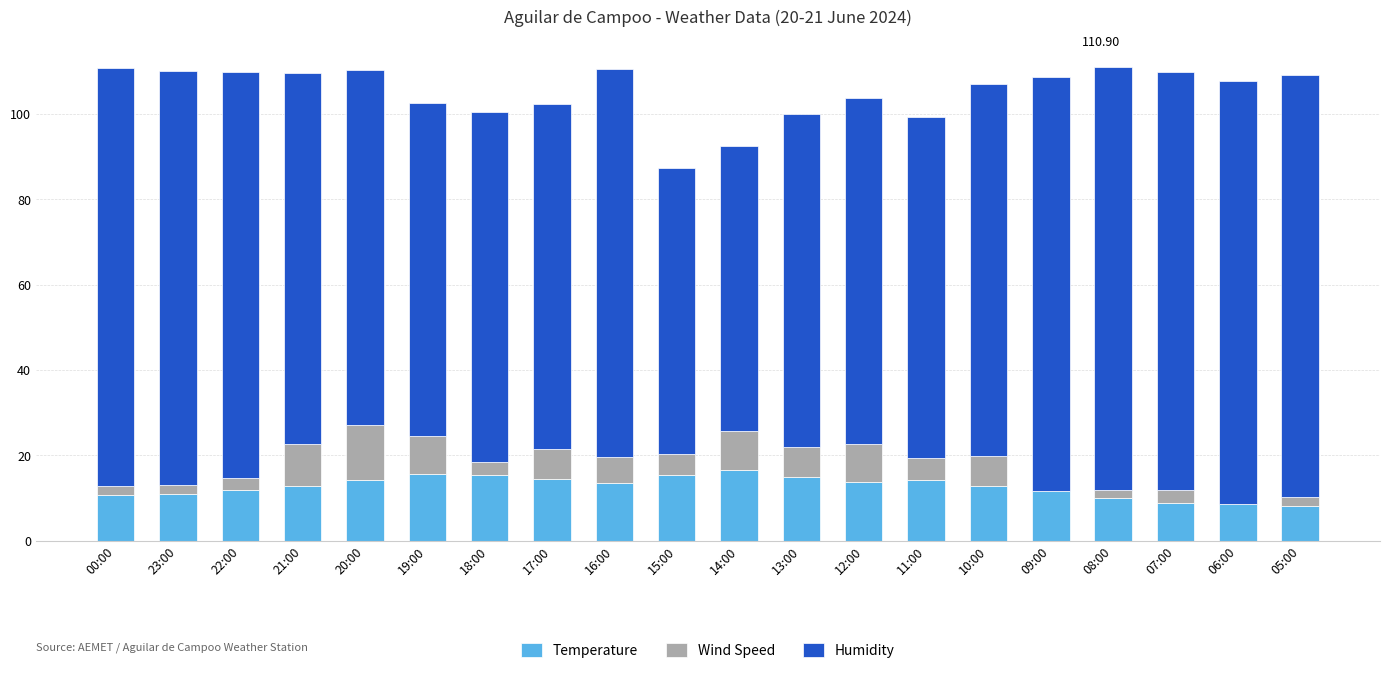

What is the total value across all series at 17:00?

102.4